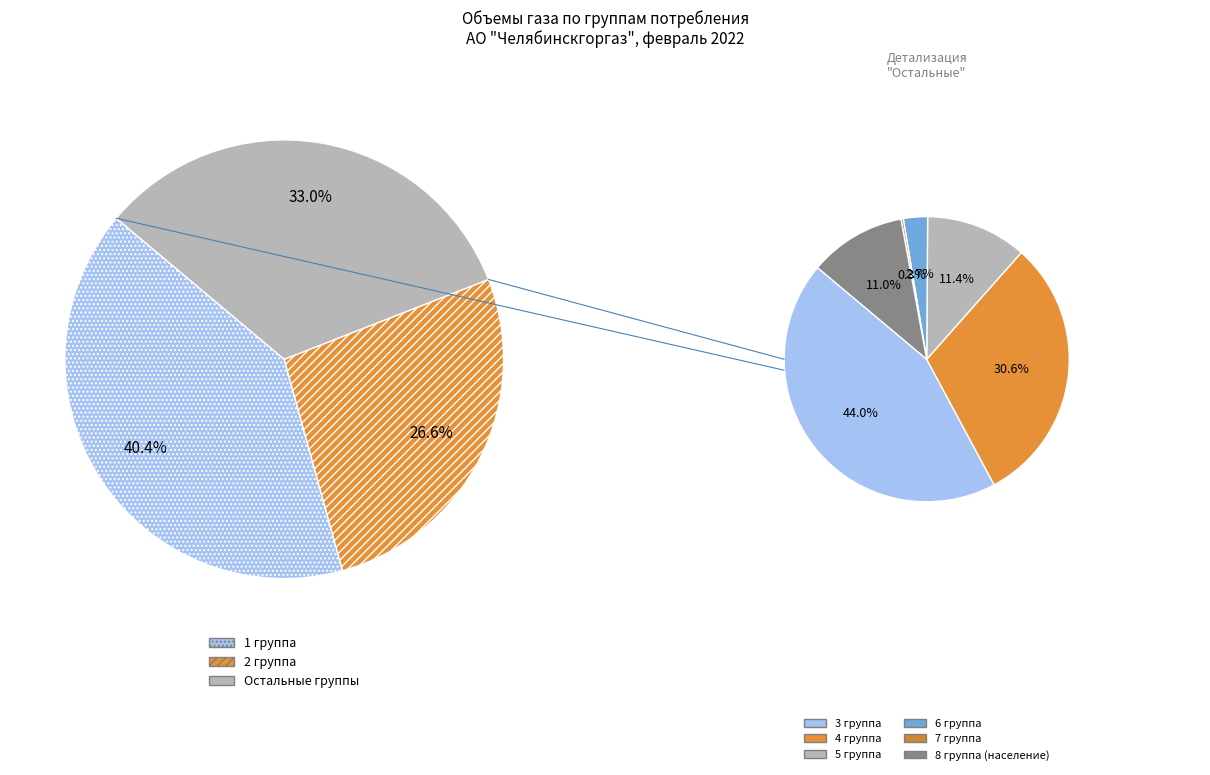

What portion of the pie excludes 4 группа?

89.9%